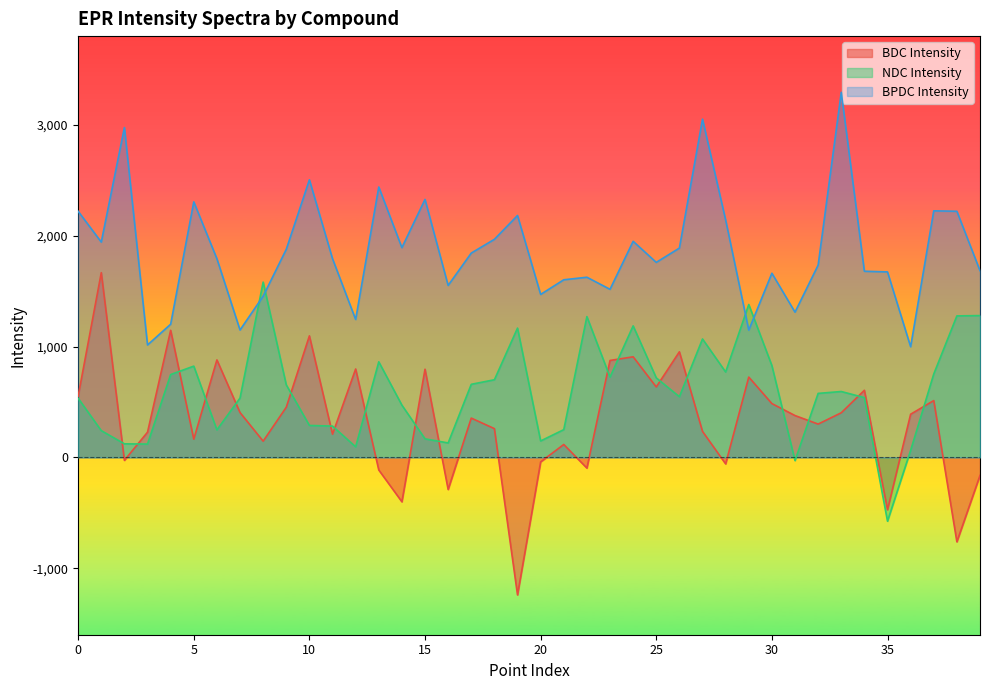

Reading right to left, transcribe all the data shown in this chart.

BDC Intensity: 39=-162.9	38=-761.9	37=512.1	36=389.1	35=-472.9	34=605.1	33=402.1	32=300.1	31=377.1	30=485.1	29=724.1	28=-58.9	27=234.1	26=952.1	25=635.1	24=907.1	23=874.1	22=-96.9	21=116.1	20=-40.9	19=-1240.9	18=259.1	17=354.1	16=-289.9	15=795.1	14=-400.9	13=-113.9	12=797.1	11=209.1	10=1096.1	9=452.1	8=146.1	7=404.1	6=879.1	5=164.1	4=1146.1	3=227.1	2=-26.9	1=1666.1	0=552.1
NDC Intensity: 39=1279.0	38=1276.0	37=752.0	36=63.0	35=-576.0	34=539.0	33=594.0	32=577.0	31=-29.0	30=828.0	29=1379.0	28=770.0	27=1068.0	26=547.0	25=717.0	24=1186.0	23=724.0	22=1270.0	21=250.0	20=148.0	19=1166.0	18=700.0	17=659.0	16=130.0	15=167.0	14=471.0	13=862.0	12=95.0	11=282.0	10=288.0	9=654.0	8=1581.0	7=535.0	6=248.0	5=823.0	4=747.0	3=120.0	2=122.0	1=241.0	0=533.0
BPDC Intensity: 39=1683.9	38=2219.9	37=2223.9	36=997.9	35=1672.9	34=1678.9	33=3292.9	32=1733.9	31=1309.9	30=1660.9	29=1147.9	28=2141.9	27=3050.9	26=1887.9	25=1758.9	24=1948.9	23=1515.9	22=1624.9	21=1601.9	20=1469.9	19=2181.9	18=1966.9	17=1842.9	16=1550.9	15=2326.9	14=1891.9	13=2438.9	12=1243.9	11=1791.9	10=2503.9	9=1876.9	8=1453.9	7=1148.9	6=1791.9	5=2304.9	4=1200.9	3=1013.9	2=2974.9	1=1941.9	0=2219.9